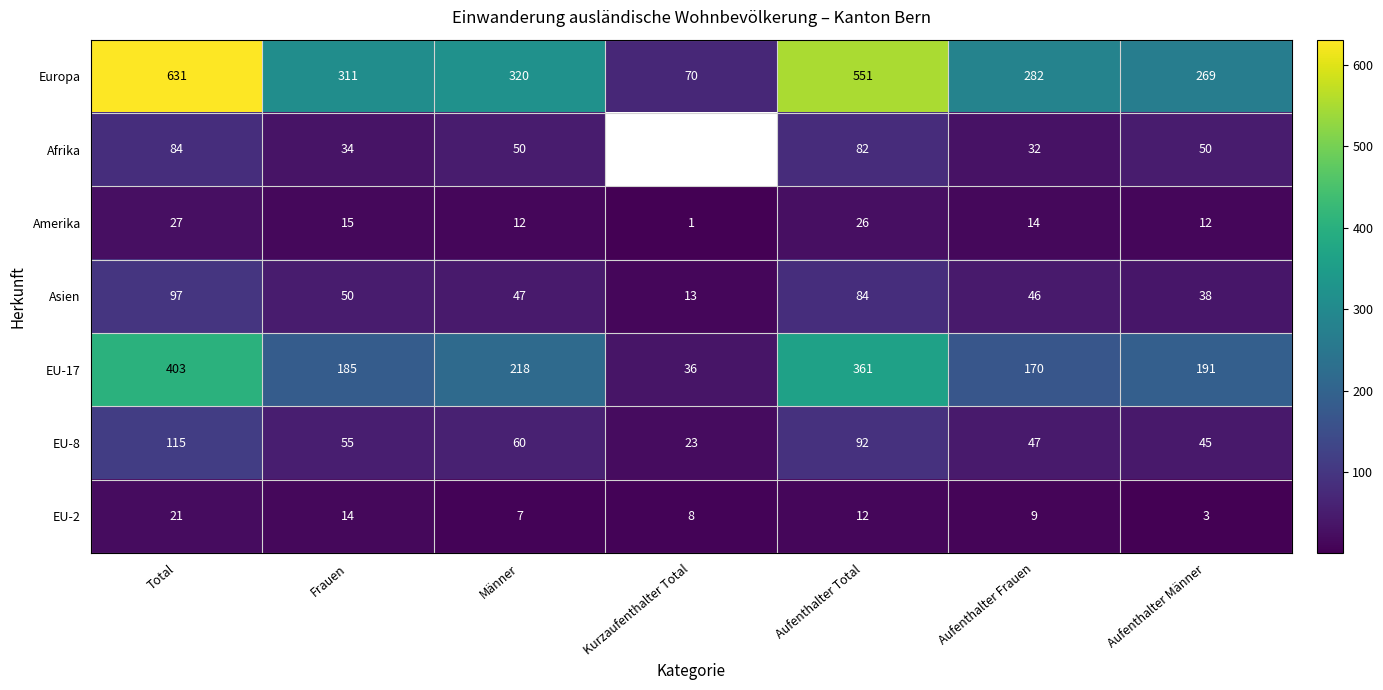

What is the difference between the highest and lowest values at Aufenthalter Total?

539